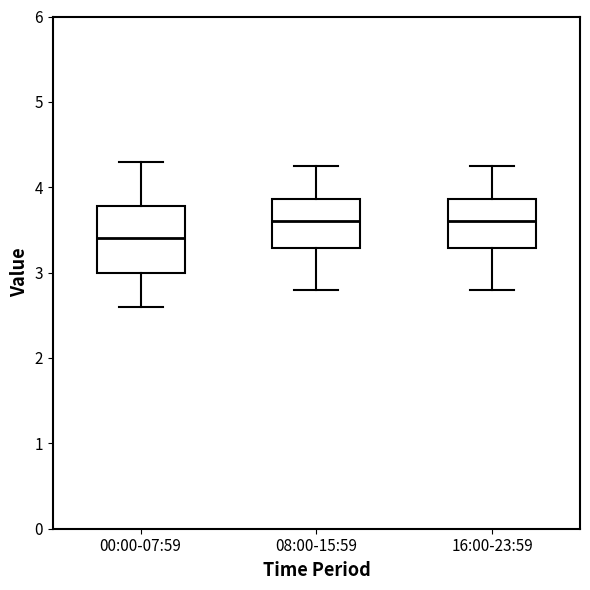

Comparing the boxes themselves (not the whiskers), which one is the tallest?

00:00-07:59